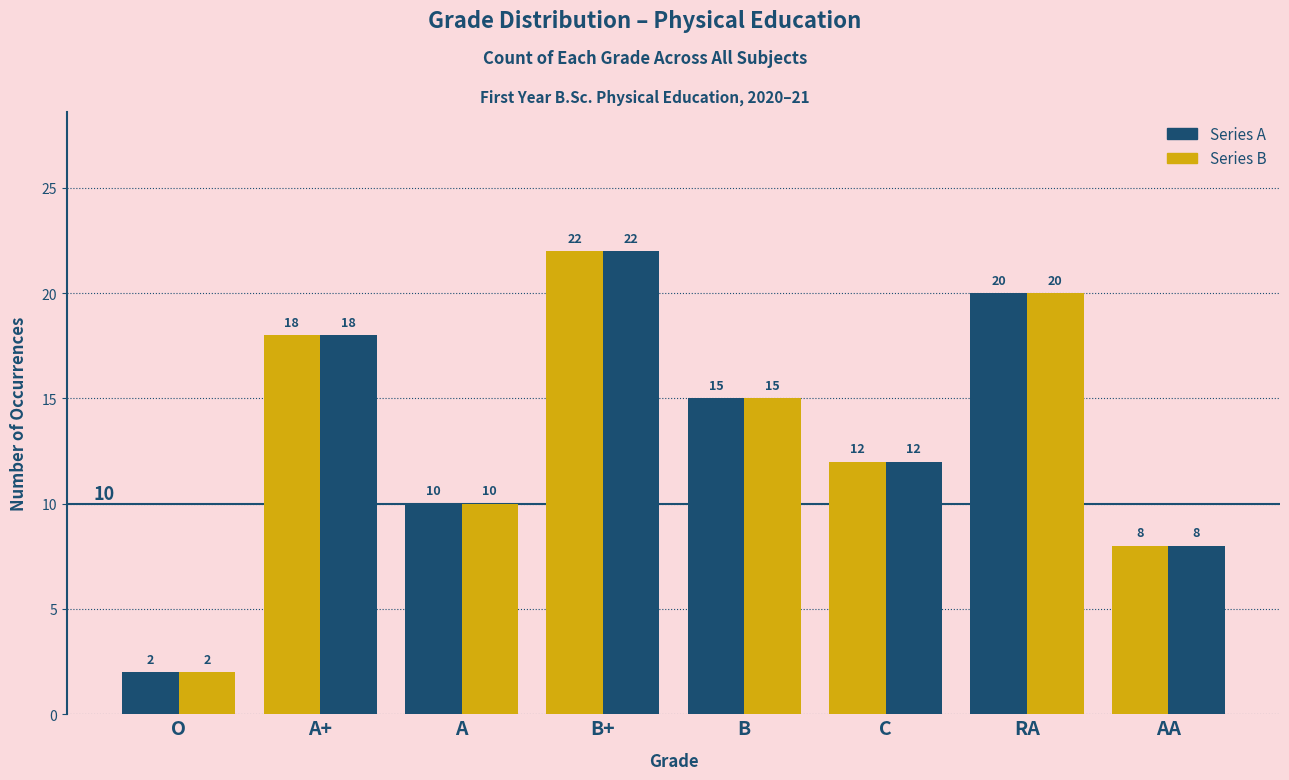

What is the minimum value shown in the chart?

2